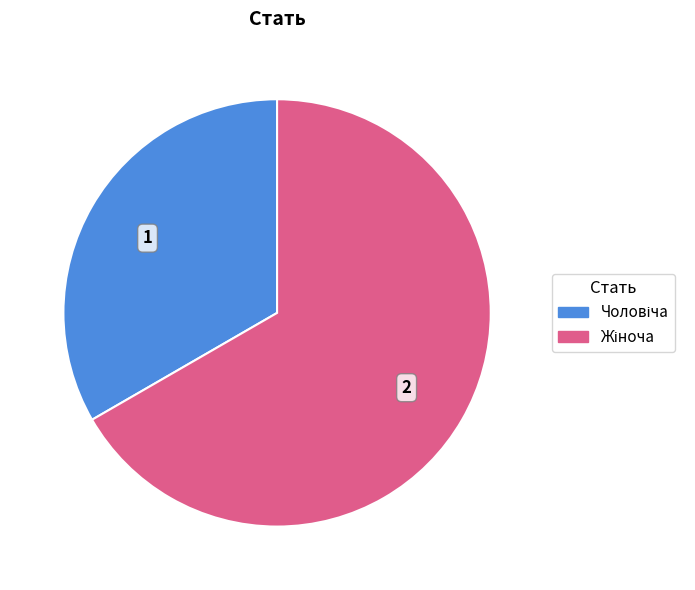

Is there a majority slice in this chart?

Yes